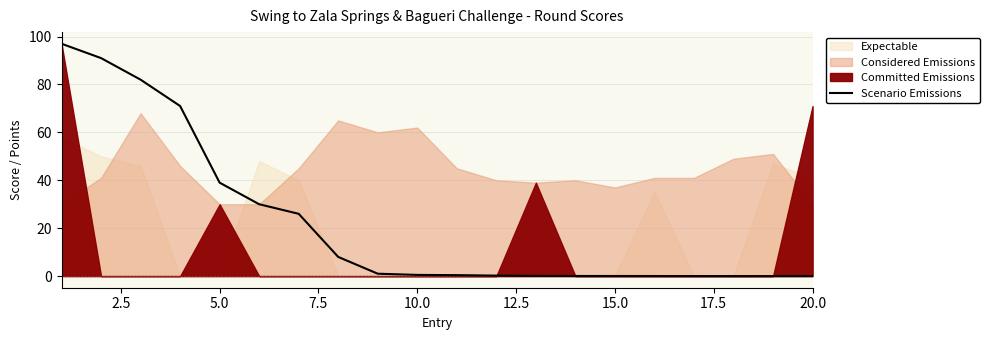

At which label is Scenario Emissions closest to 48?

5.0